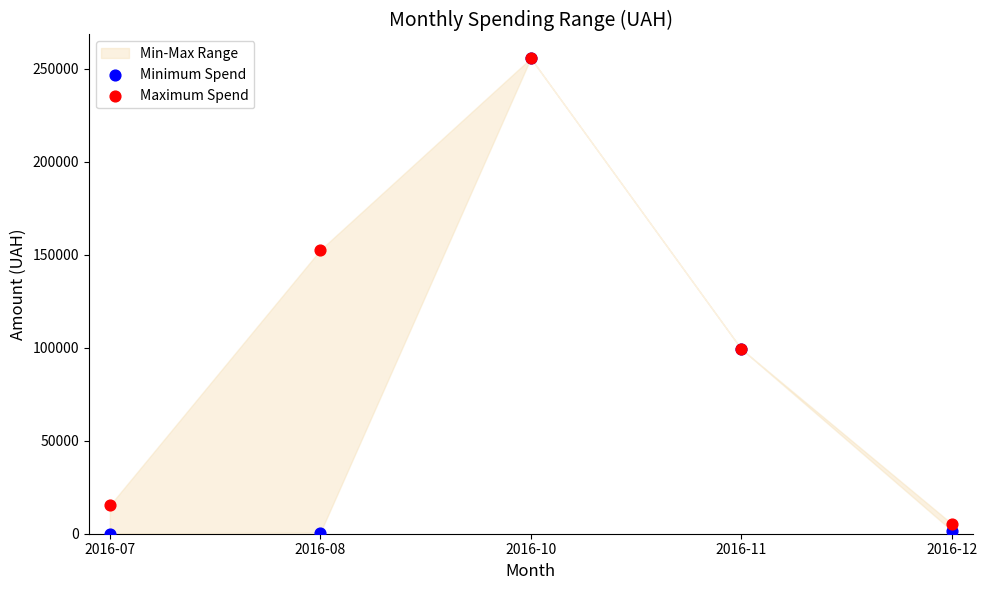

In the Minimum Spend series, what Y value is closest to 127826?

99317.8